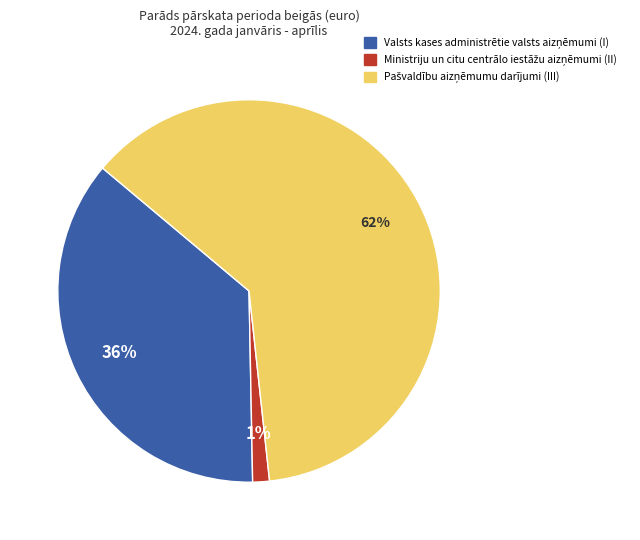

Is there any slice that represents more than half of the pie?

Yes